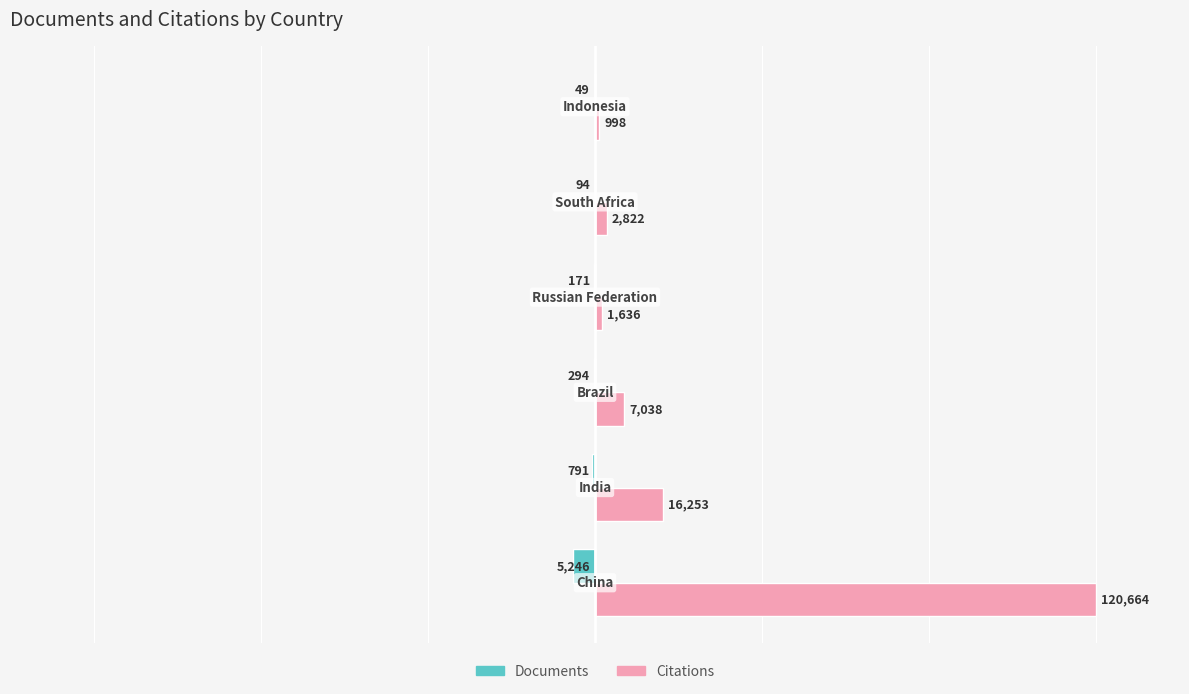

List the series in order of their overall mean, lowest first.

Documents, Citations